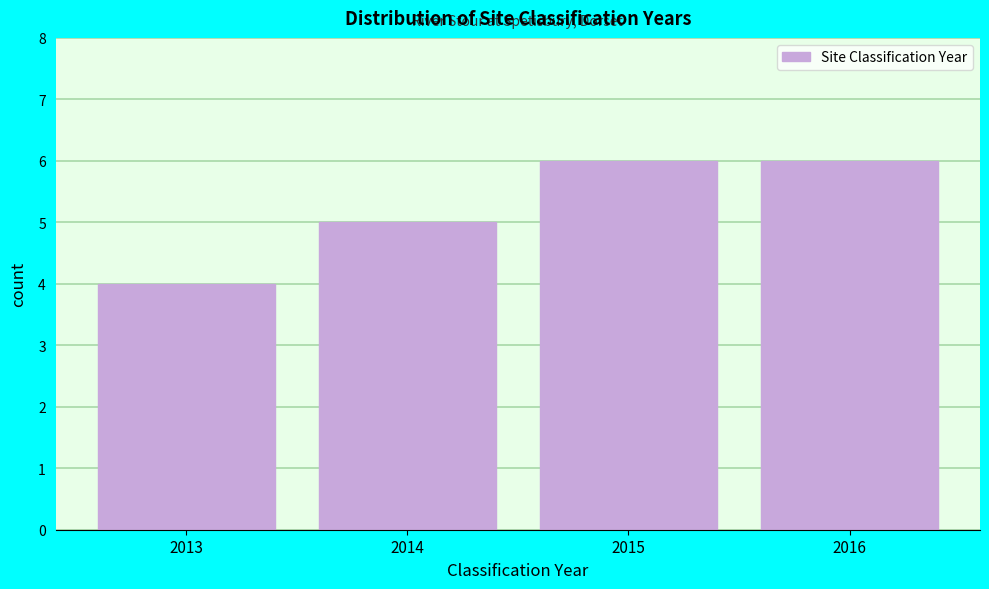

How tall is the bar that spans 2014.5 to 2015.5 on the x-axis? The values are not printed on the chart, so give them approximately, as read against the axis.

6